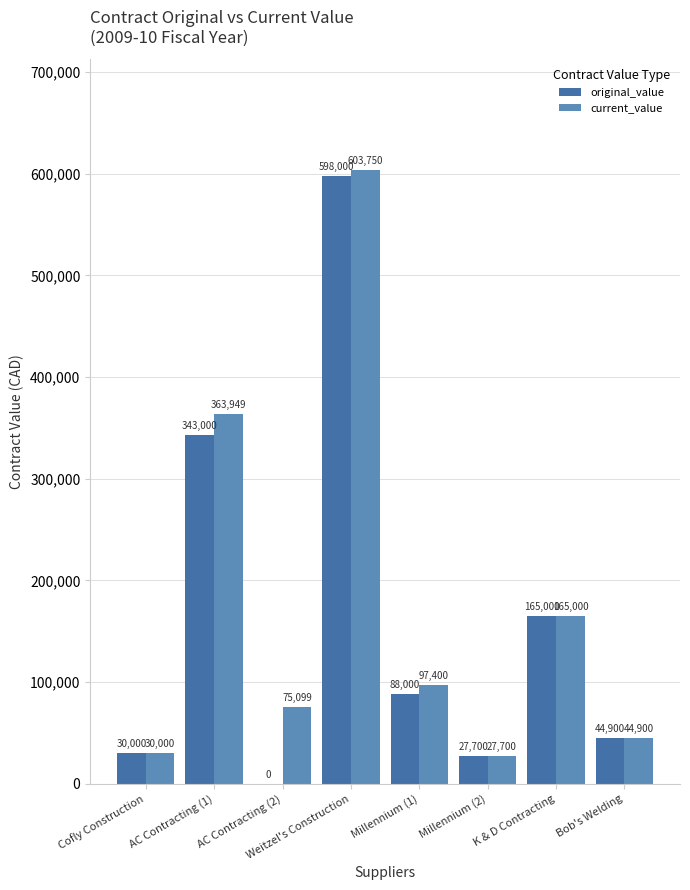

Which has a higher value, Bob's Welding or Cofly Construction?

Bob's Welding